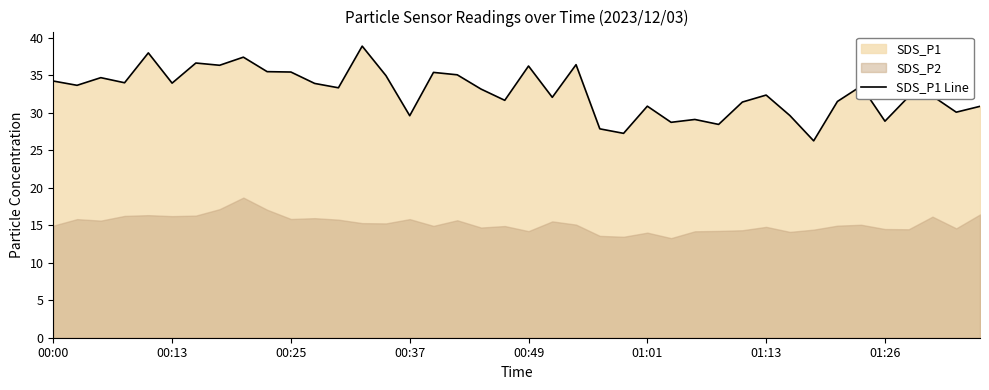

The value of SDS_P1 Line at 00:49 is 14.9. True or false?

False